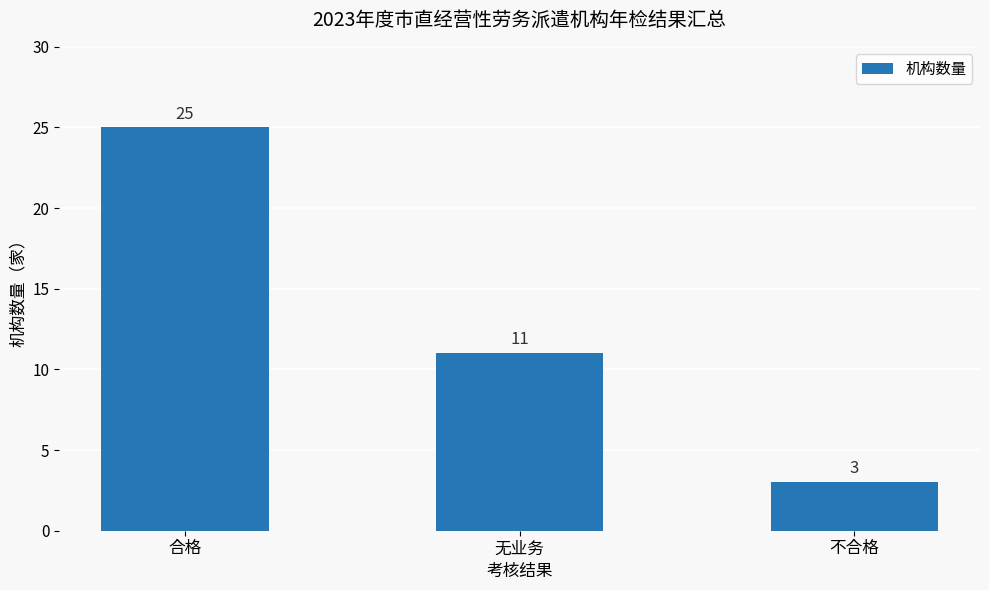

Where is the data nearest to the value 14?

无业务